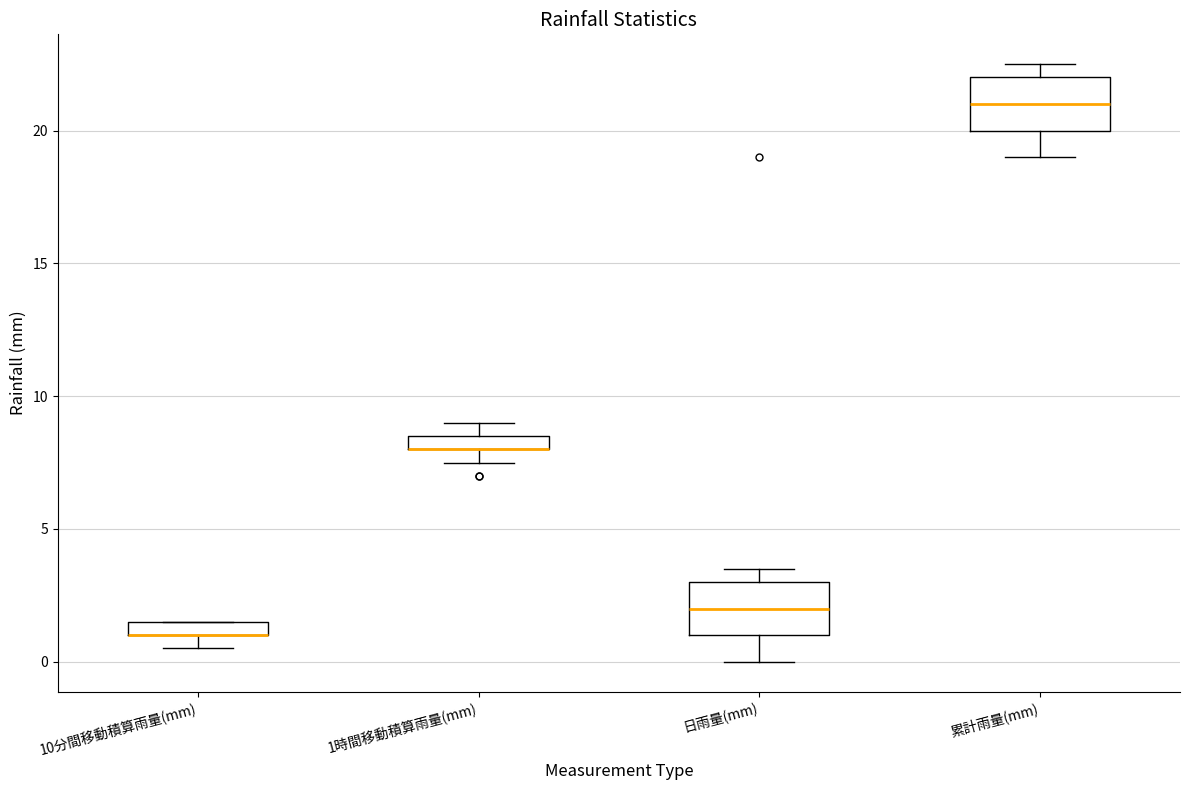

Where is the upper edge of the box for 10分間移動積算雨量(mm) on the y-axis? The values are not printed on the chart, so give them approximately, as read against the axis.

1.5